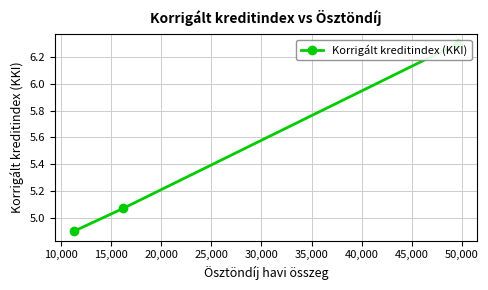

What is the sum of all values?

16.3